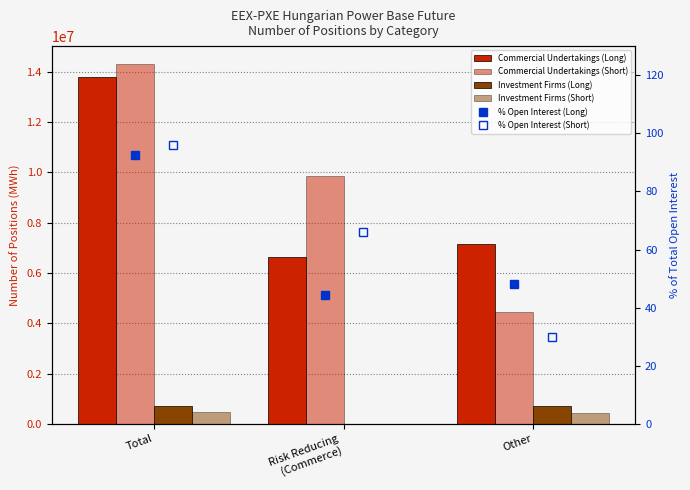

What is the difference between the maximum and minimum values in the Commercial Undertakings (Short) series?

9851574.0